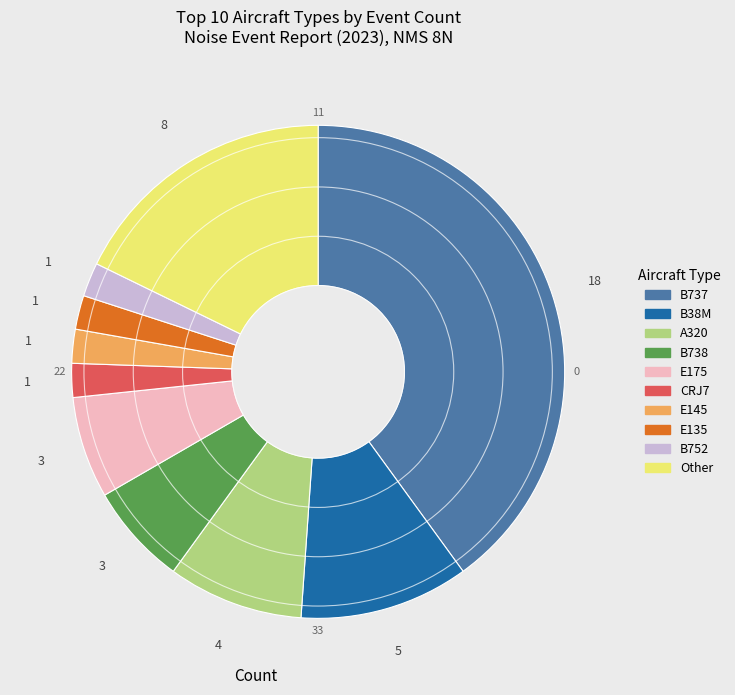

What is the largest slice in the pie chart?

B737